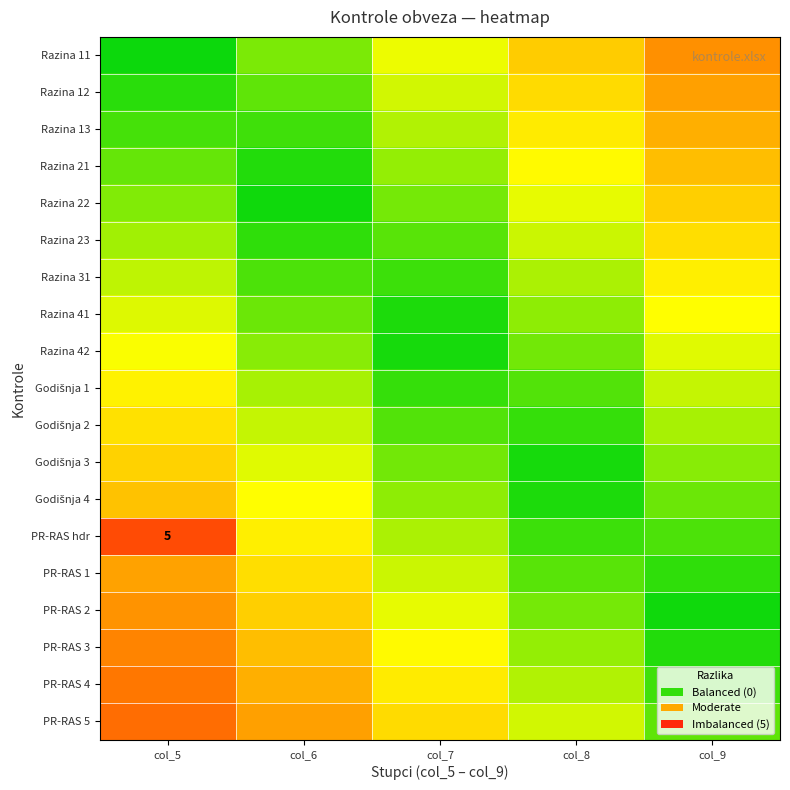

The value of Razina 12 at col_8 is 0.4. True or false?

True